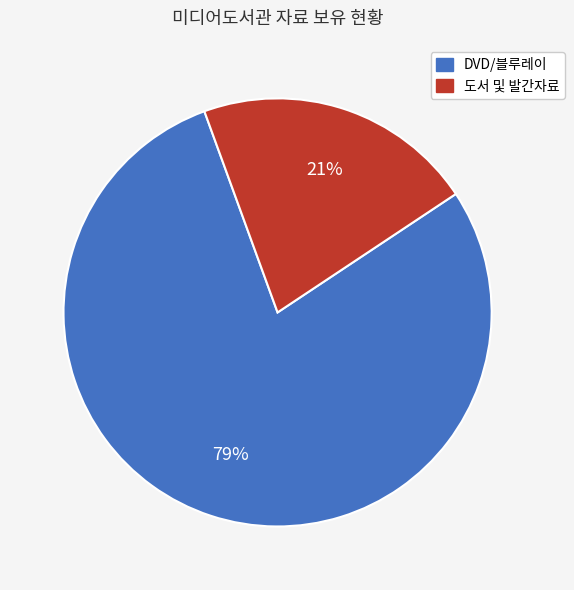

How many slices are in this pie chart?

2